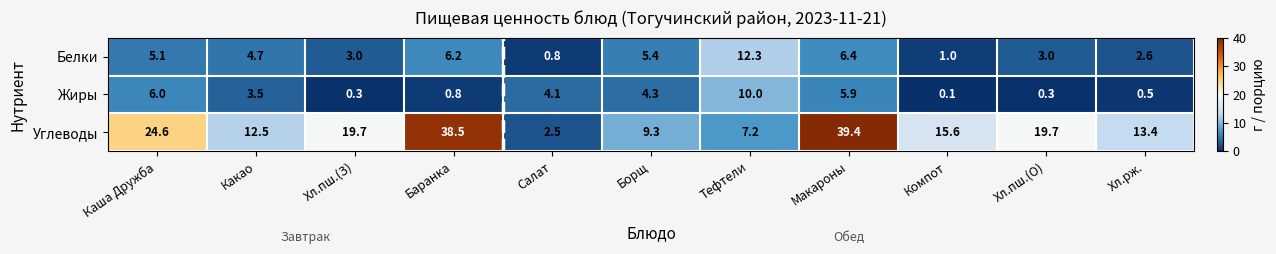

Rank the series at Хл.пш.(О) from lowest to highest value.

Жиры, Белки, Углеводы